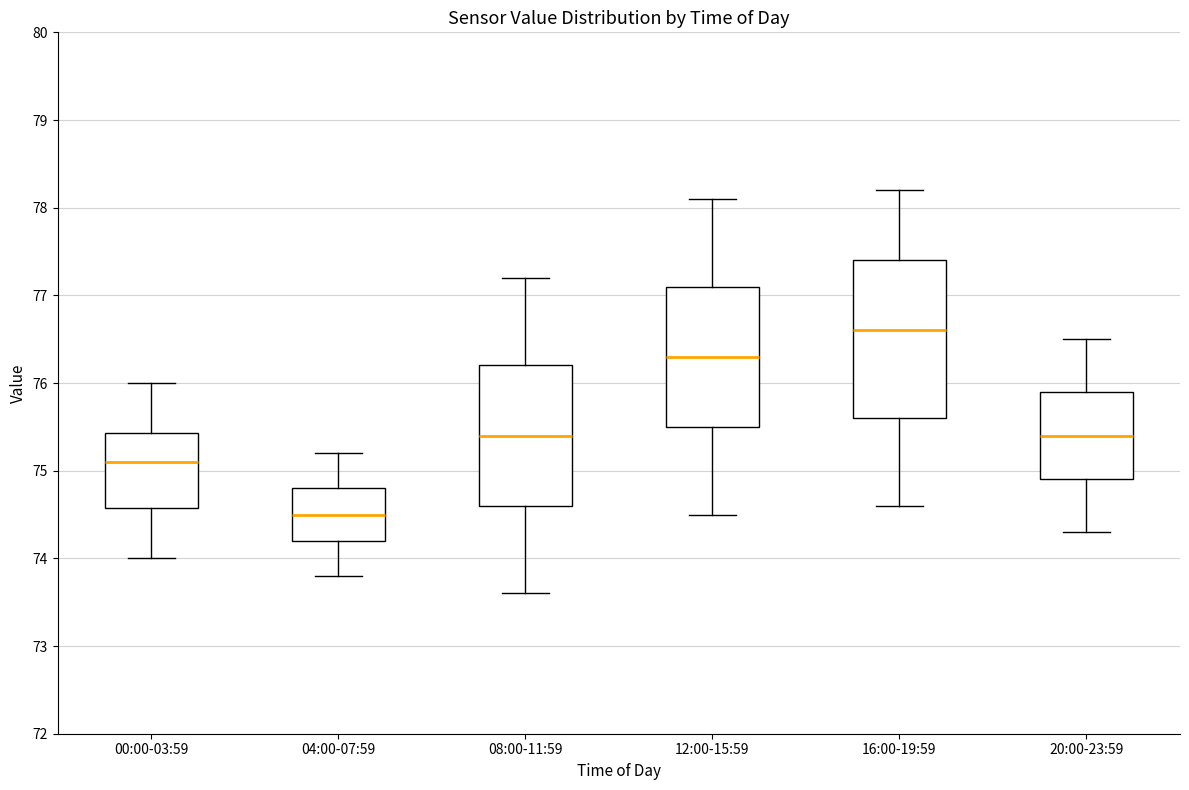

Comparing the boxes themselves (not the whiskers), which one is the tallest?

16:00-19:59